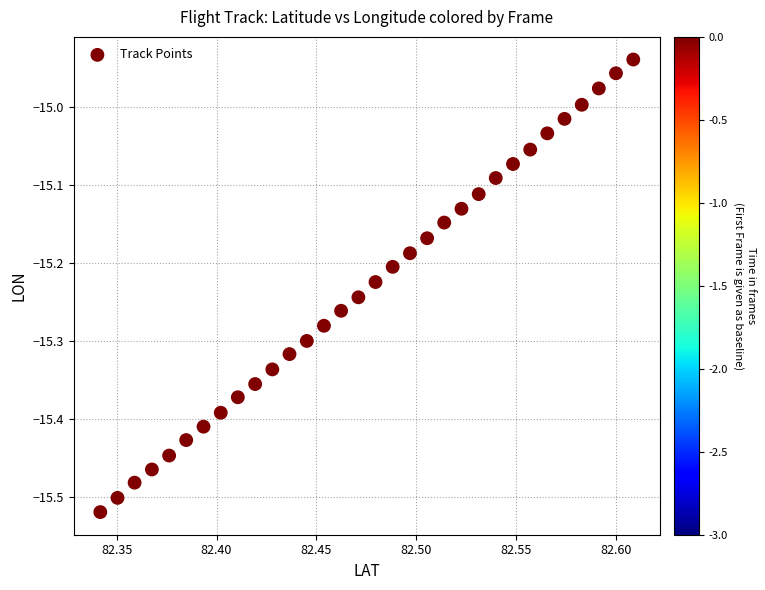

What is the range of X values (max minus min)?

0.3